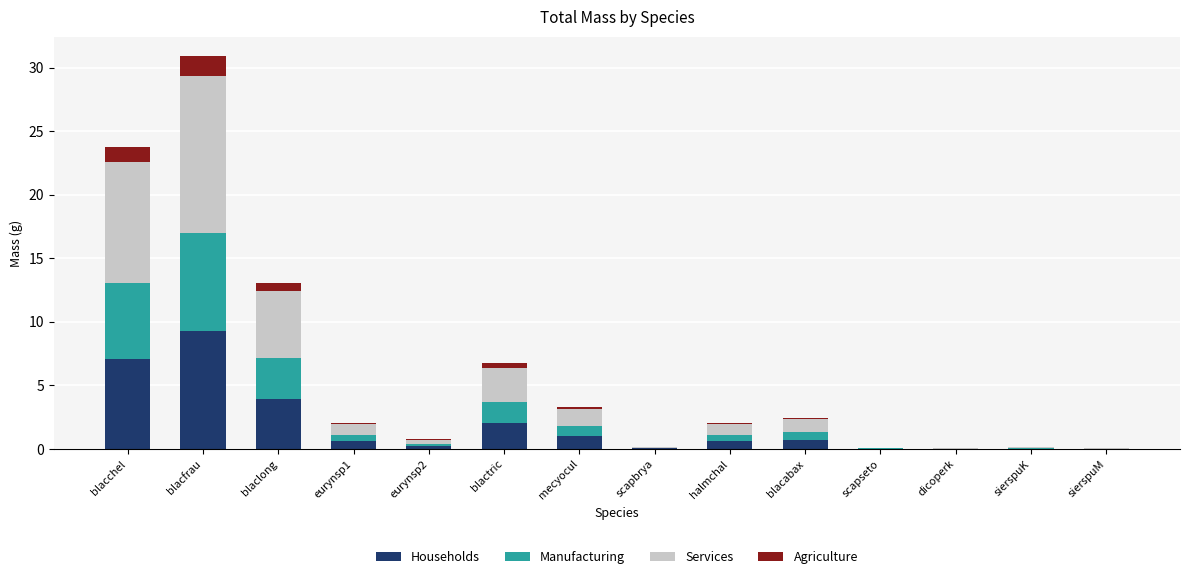

The value of Households at blactric is 2.0. True or false?

True